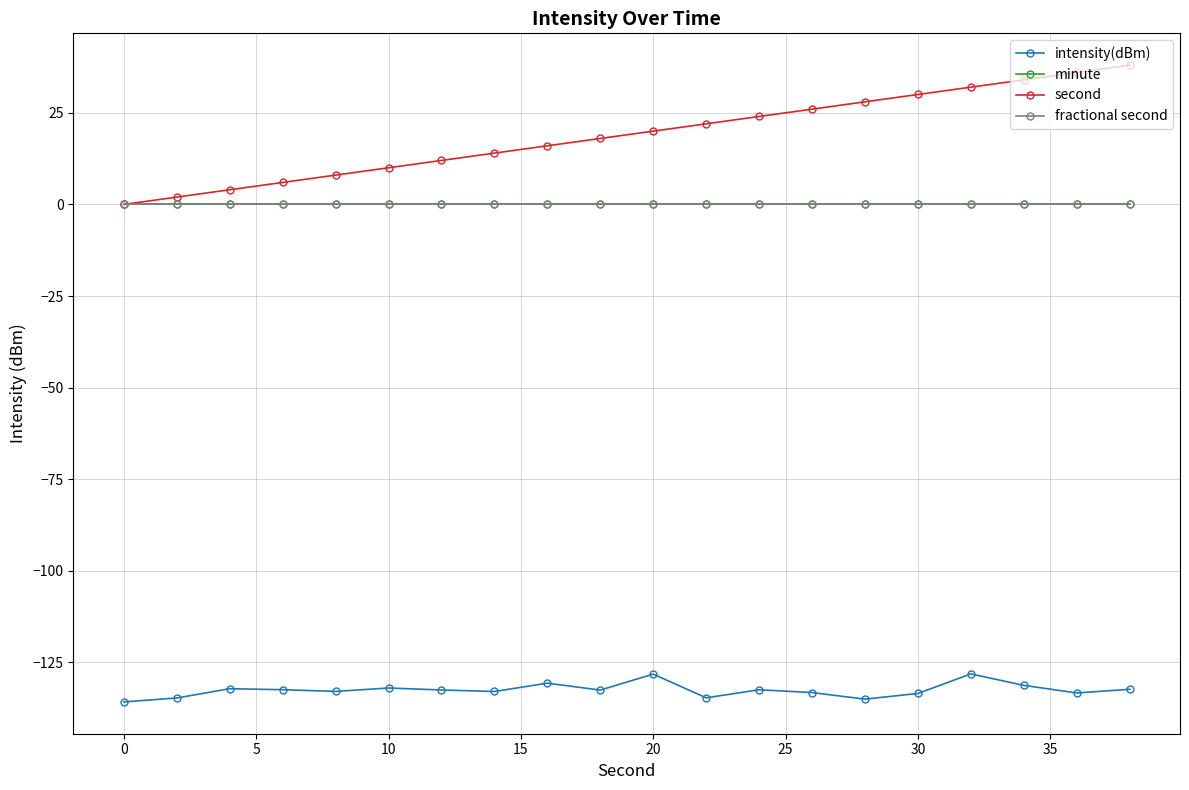

What is the value of the intensity(dBm) point at the 6th from the left?

-132.0